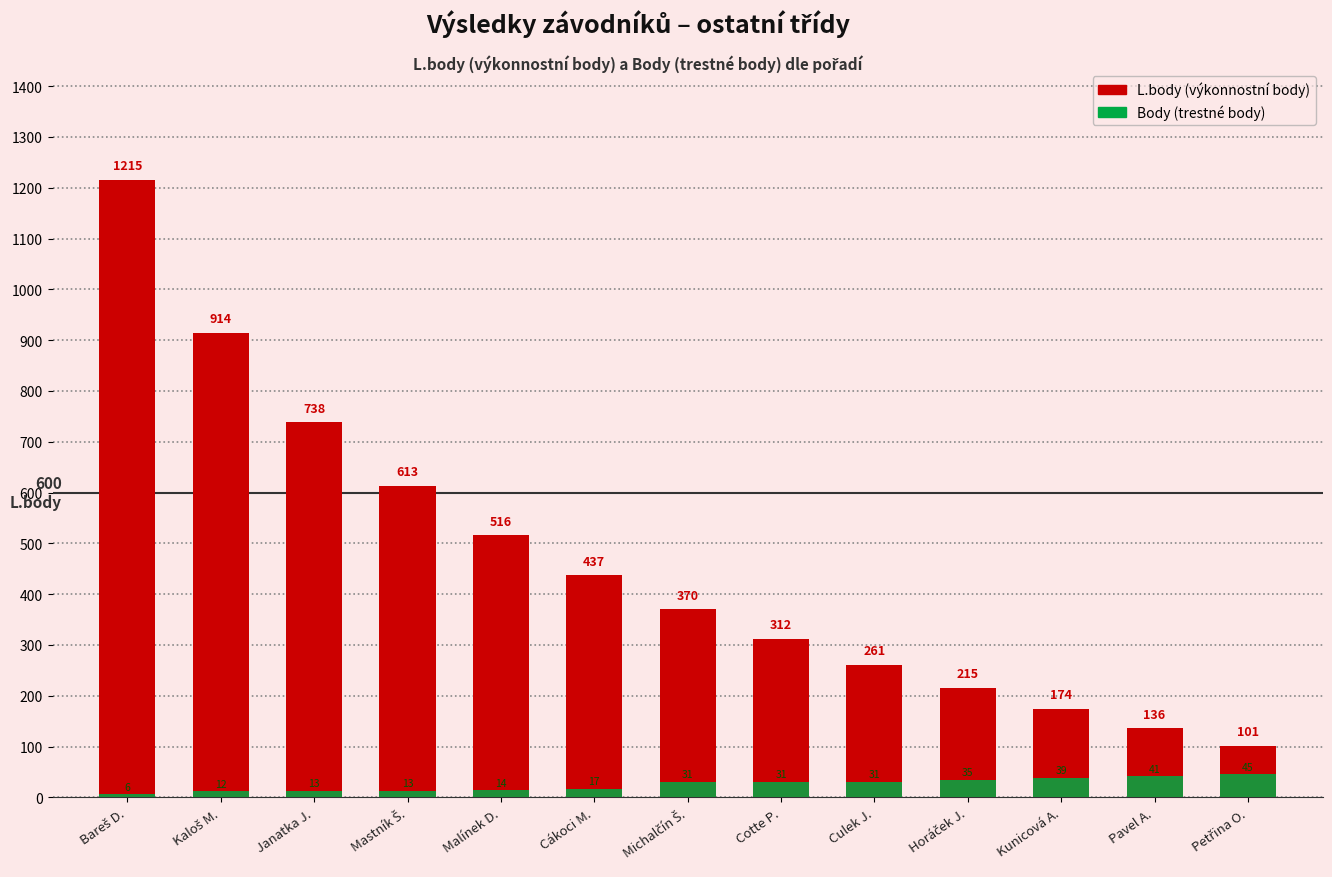

Which has a higher value, Malínek D. or Kunicová A.?

Malínek D.